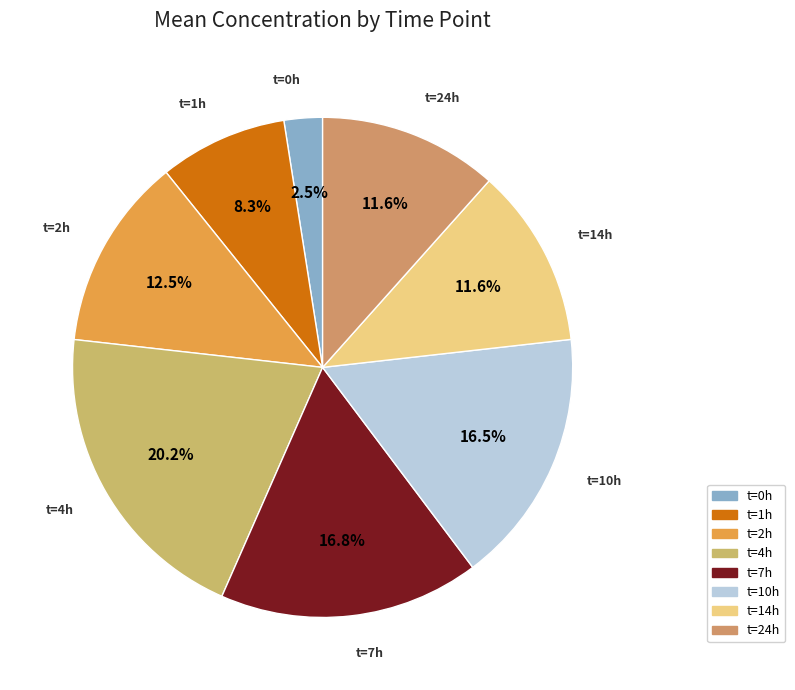

Which has a higher value, t=1h or t=2h?

t=2h